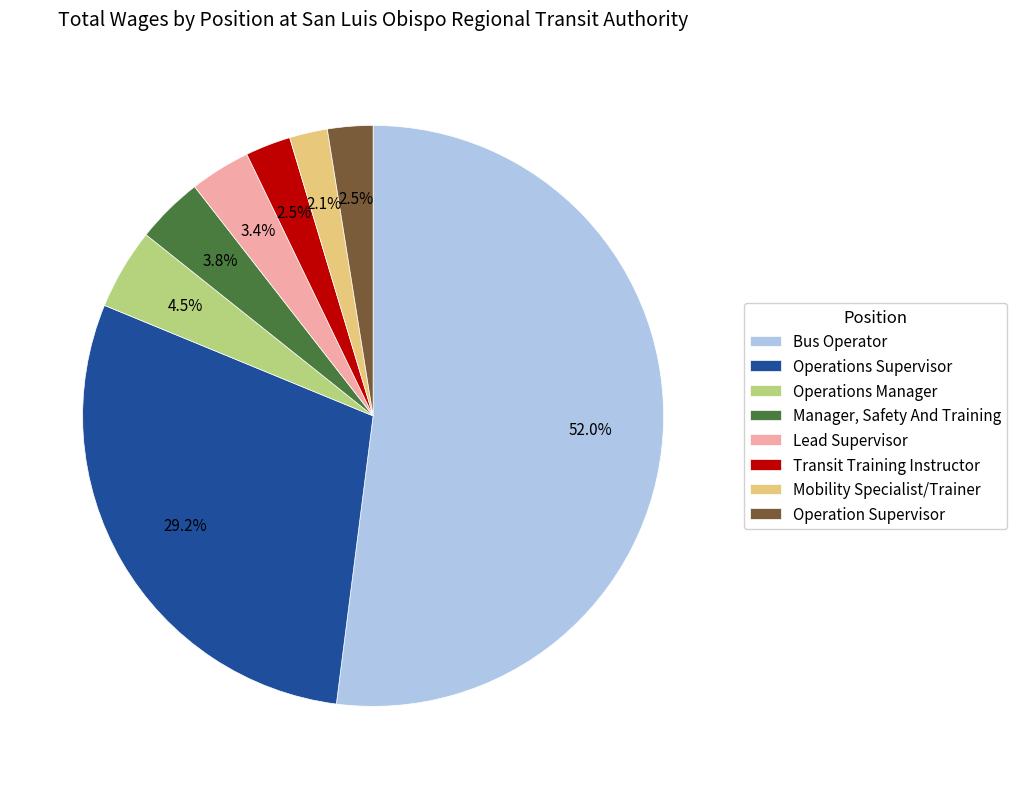

Count the number of slices in the pie.

8